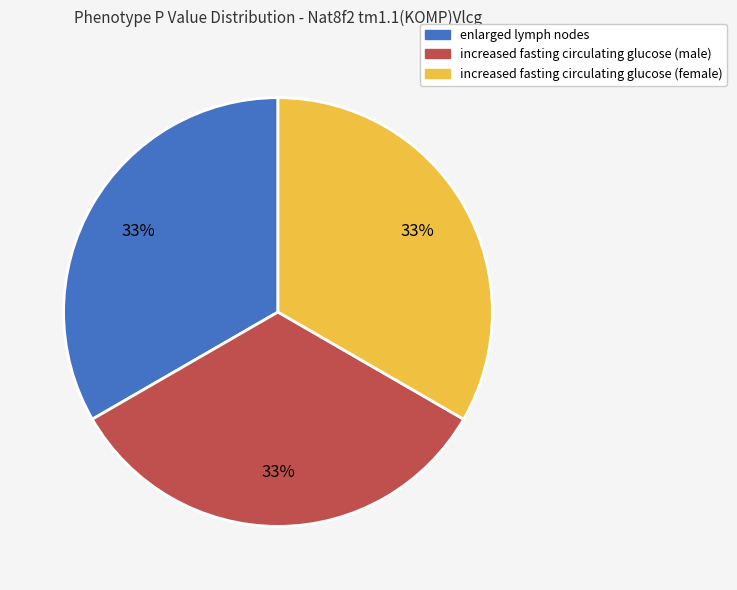

Is increased fasting circulating glucose (female) the majority of the pie?

No